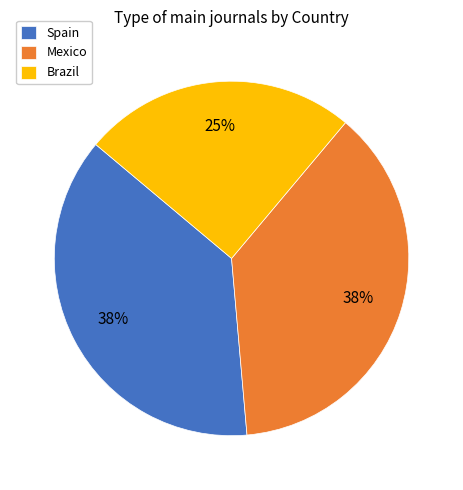

To the nearest percent, what percentage of the pie is Brazil?

25%